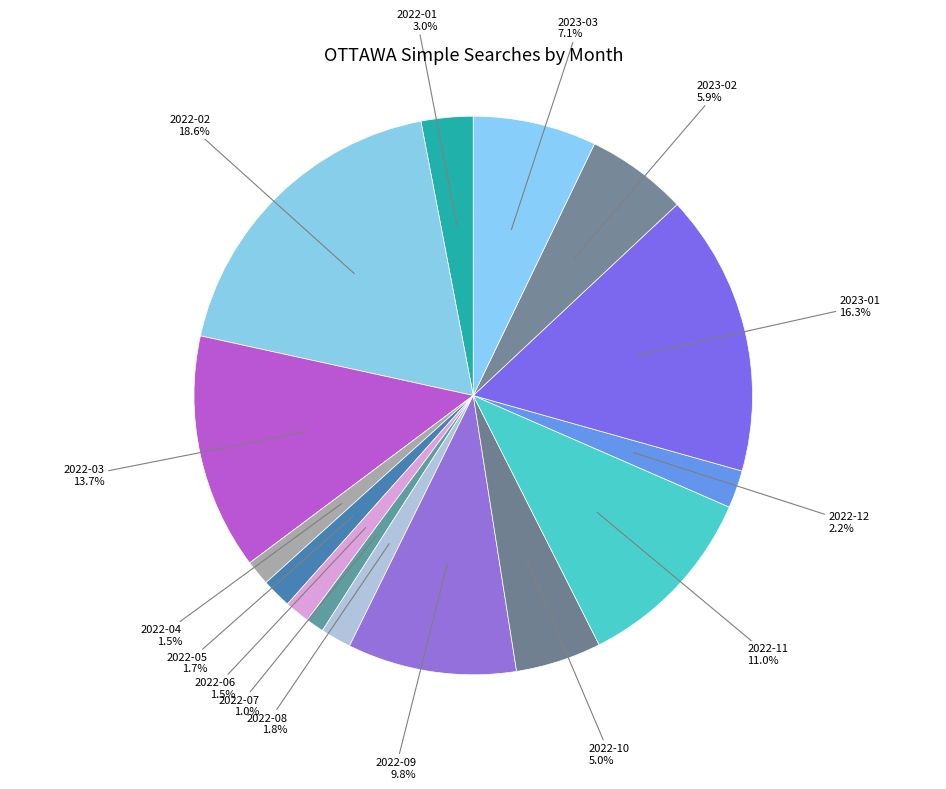

Combined, what portion of the pie is 2022-04 and 2022-01?

4.5%